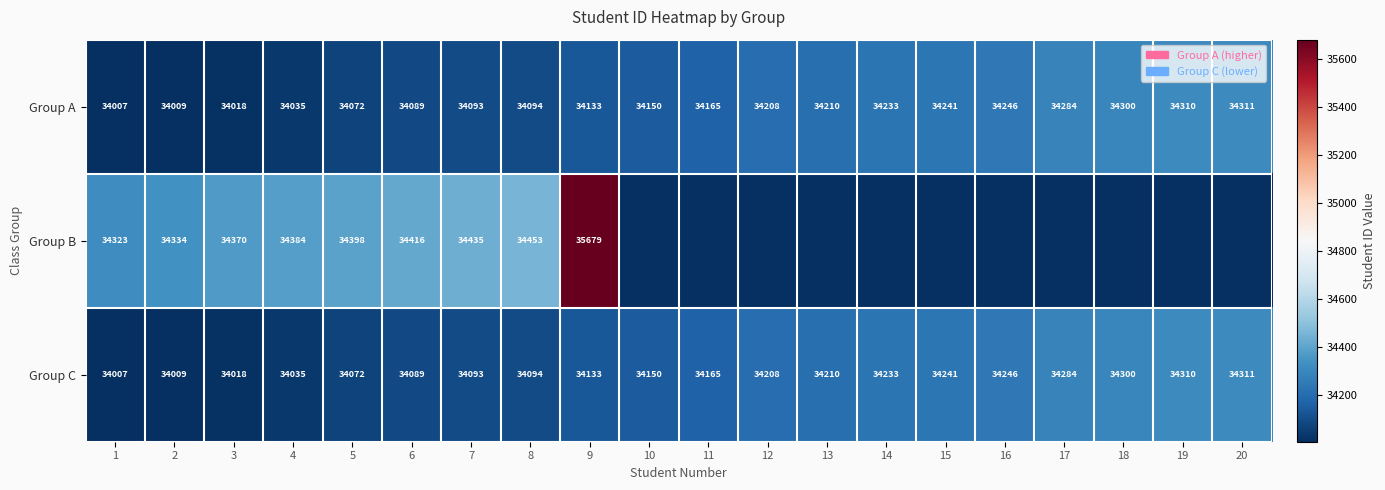

List the labels in order of Group C value, smallest first.

1, 2, 3, 4, 5, 6, 7, 8, 9, 10, 11, 12, 13, 14, 15, 16, 17, 18, 19, 20